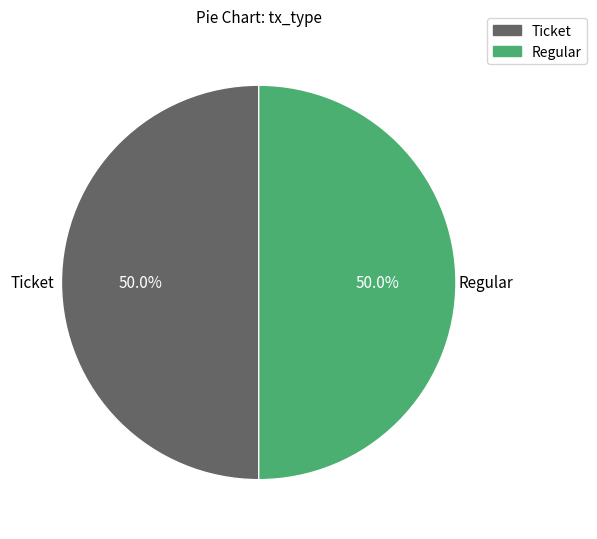

How many slices are in this pie chart?

2